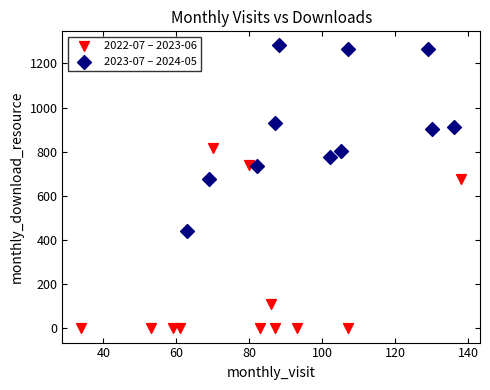

Which series reaches the maximum Y coordinate?

2023-07 – 2024-05